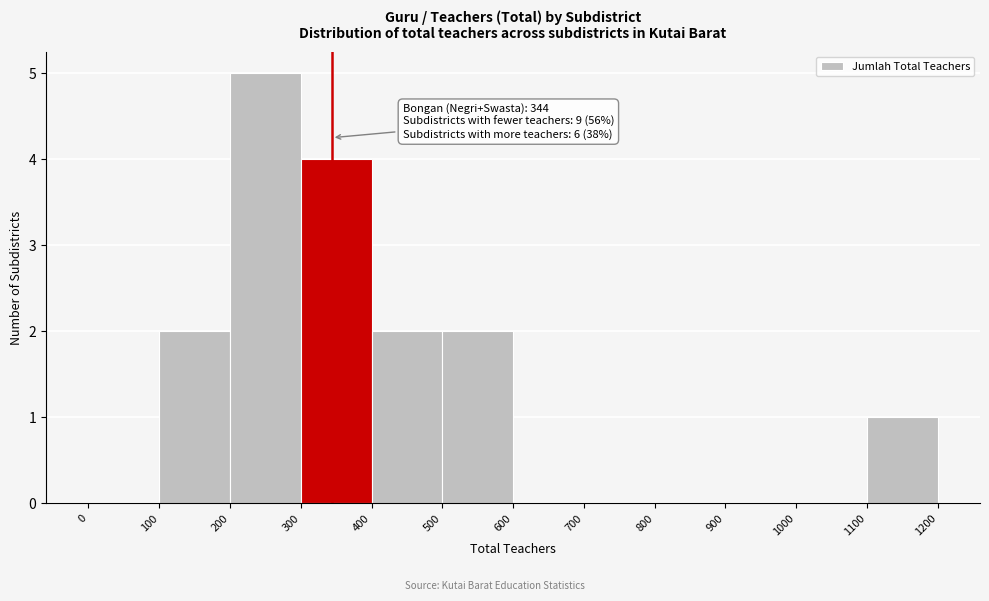

Over which range of the x-axis is the bar tallest?

200 to 300